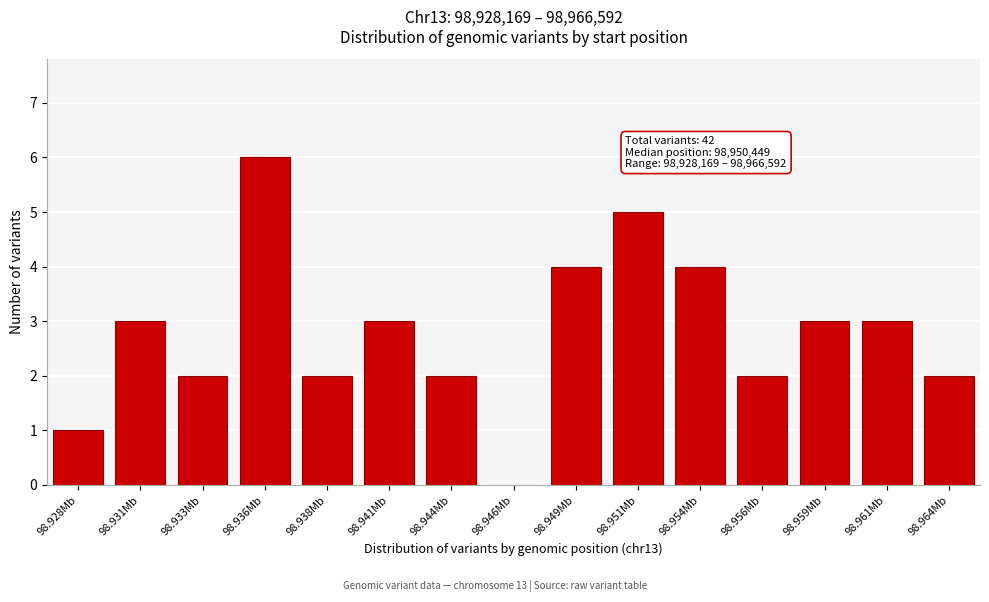

Reading left to right, list all the values displayed in this chart.

98.928Mb=1	98.931Mb=3	98.933Mb=2	98.936Mb=6	98.938Mb=2	98.941Mb=3	98.944Mb=2	98.946Mb=0	98.949Mb=4	98.951Mb=5	98.954Mb=4	98.956Mb=2	98.959Mb=3	98.961Mb=3	98.964Mb=2